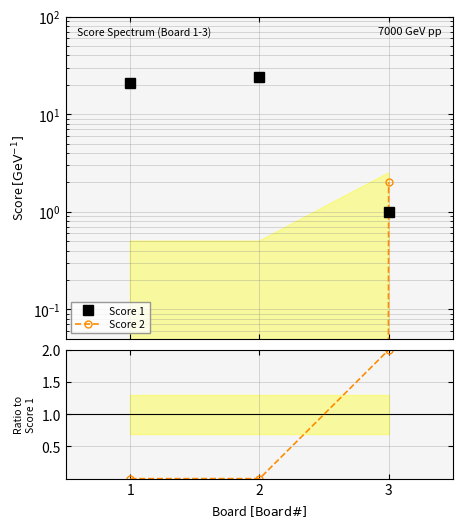

List the series in order of their peak value, highest first.

Score 1, Score 2